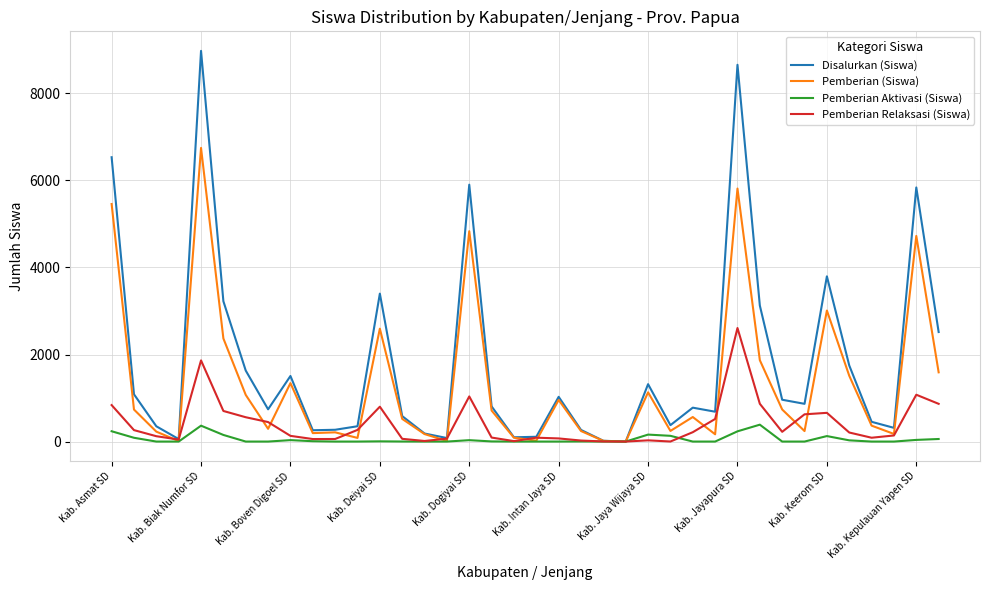

Rank the series by their average value, from highest to lowest.

Disalurkan (Siswa), Pemberian (Siswa), Pemberian Relaksasi (Siswa), Pemberian Aktivasi (Siswa)